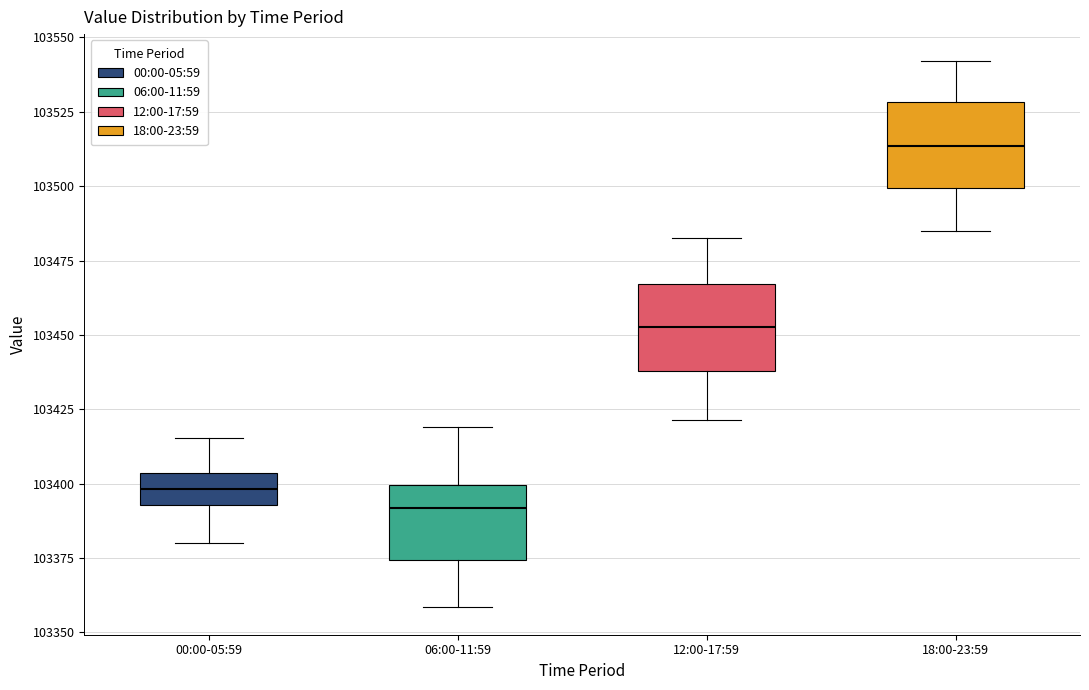

Which box has the lowest median line?

06:00-11:59